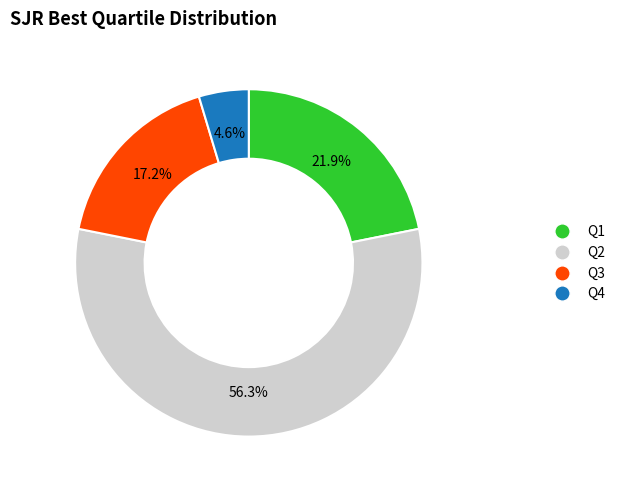

What portion of the pie excludes Q3?

82.8%